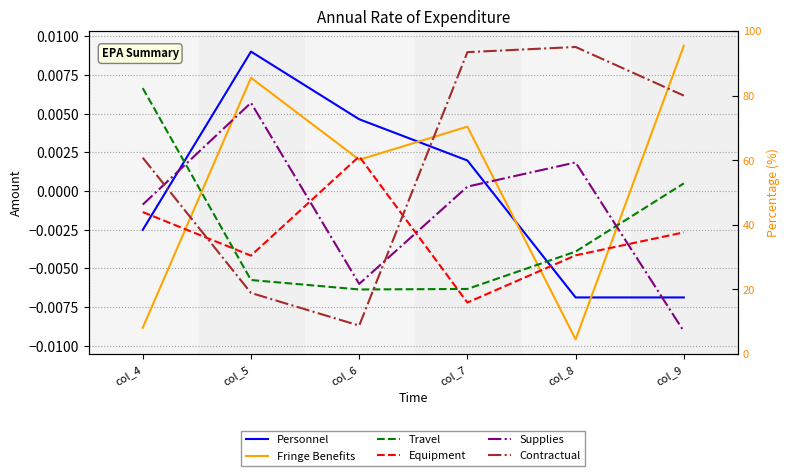

How many times do Personnel and Travel cross each other?

2